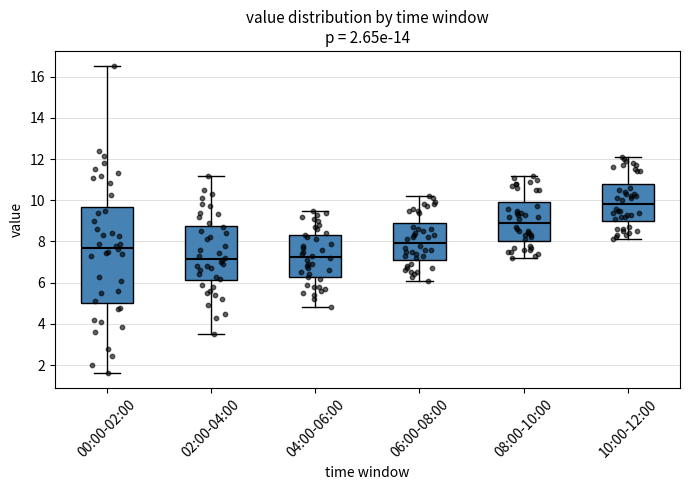

Which box is the tallest, from its lower edge to its upper edge?

00:00-02:00